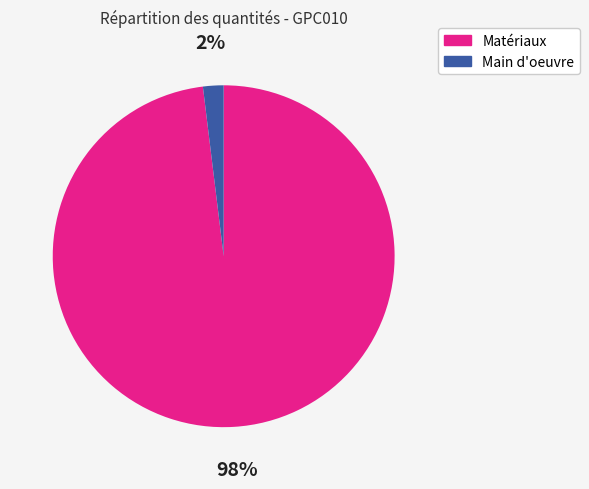

Is there a majority slice in this chart?

Yes